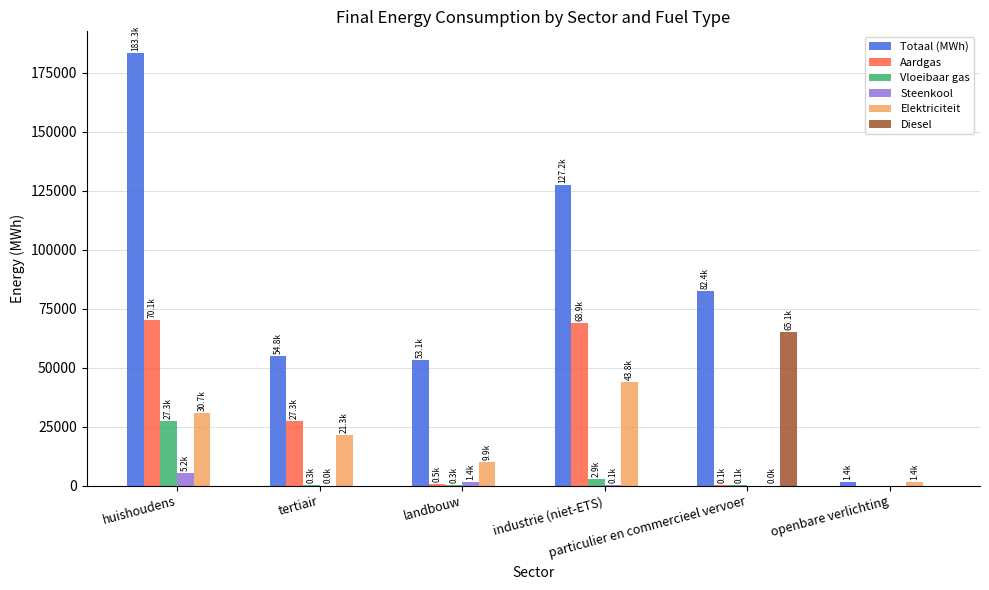

At which category is the sum across all series the highest?

huishoudens